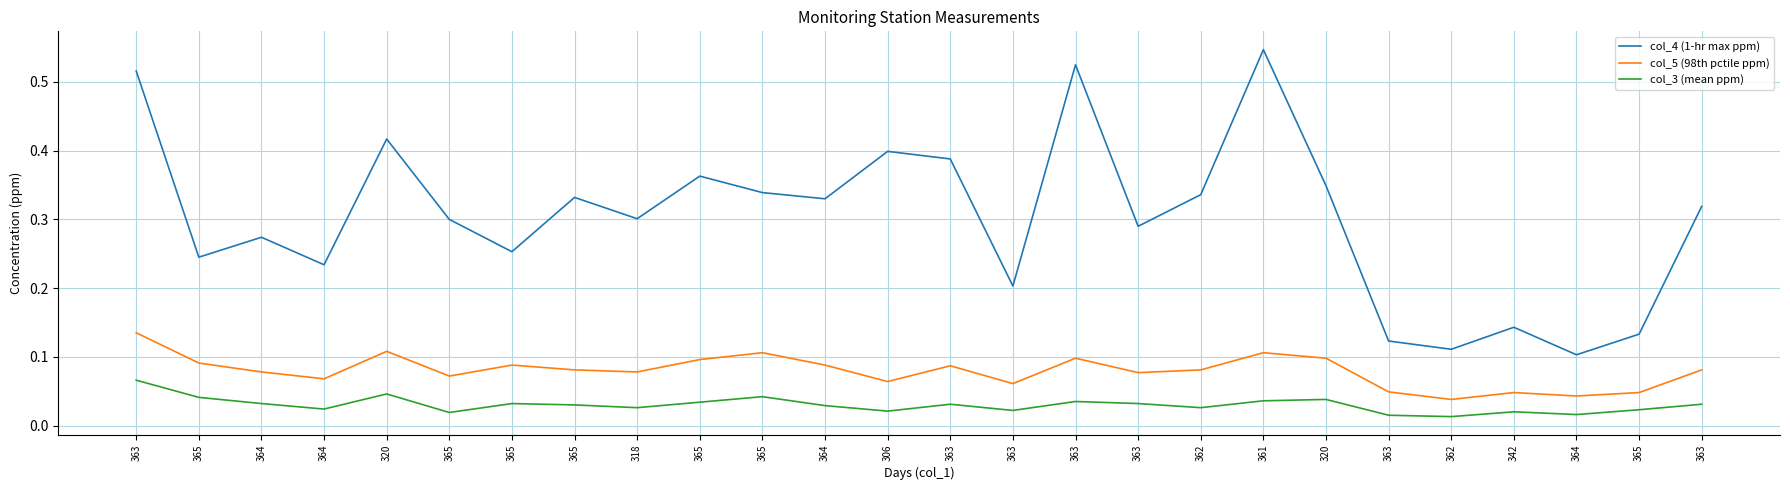

What is the sum of the col_5 (98th pctile ppm) values at 365 and 365?

0.2